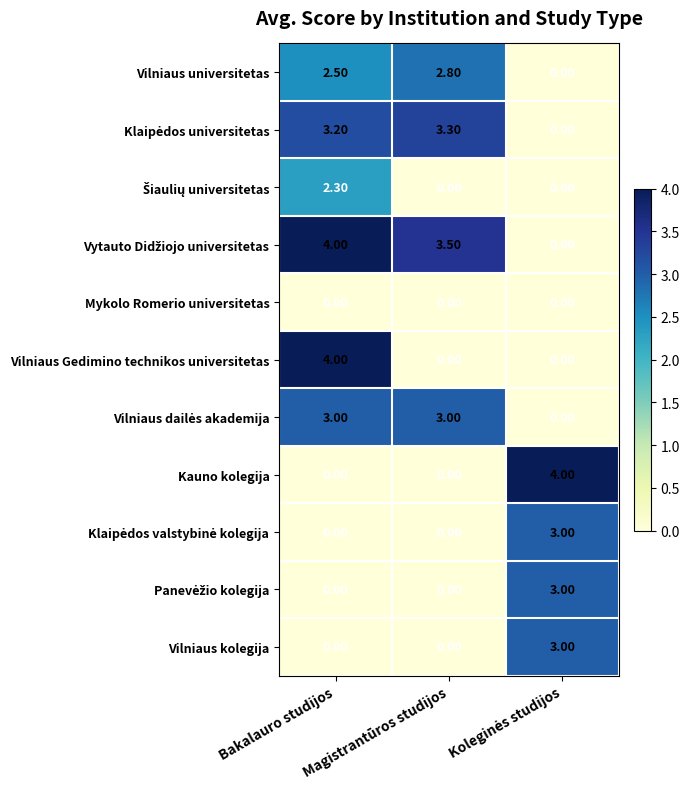

What is the difference between the highest and lowest values at Magistrantūros studijos?

3.5